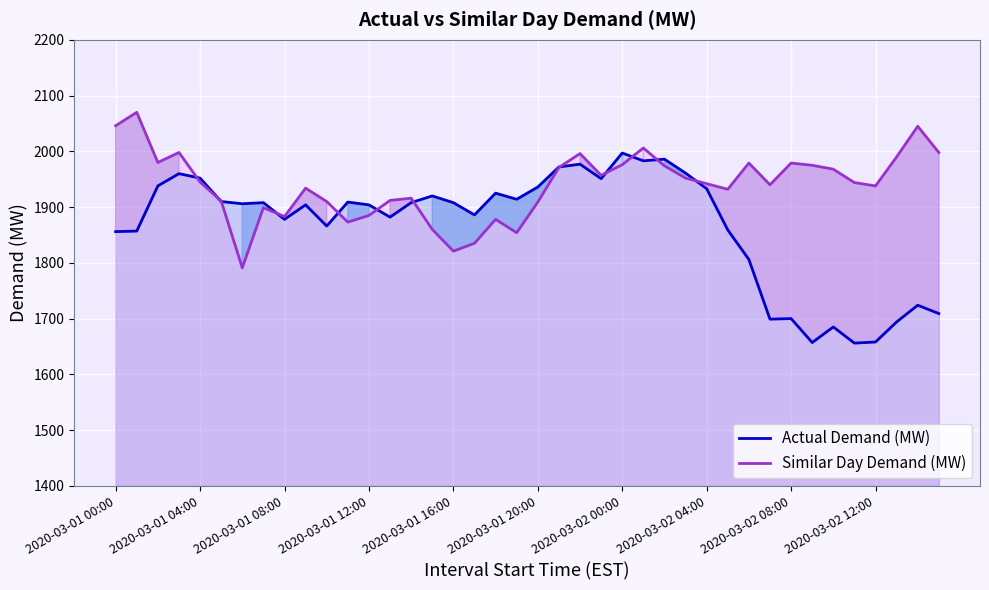

Rank the series by their average value, from highest to lowest.

Similar Day Demand (MW), Actual Demand (MW)